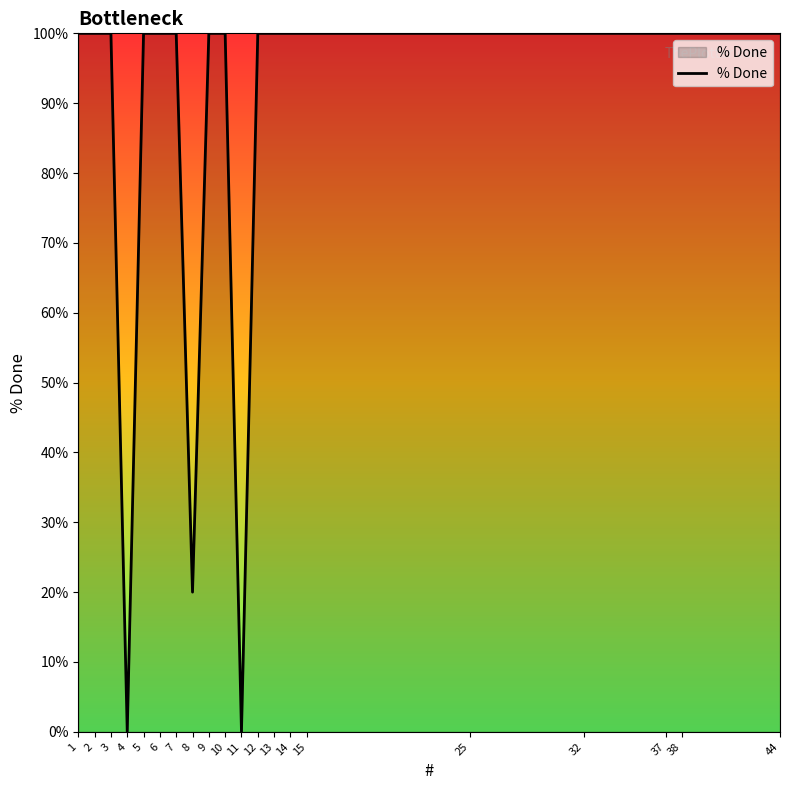

The value at 2 is 100. True or false?

True